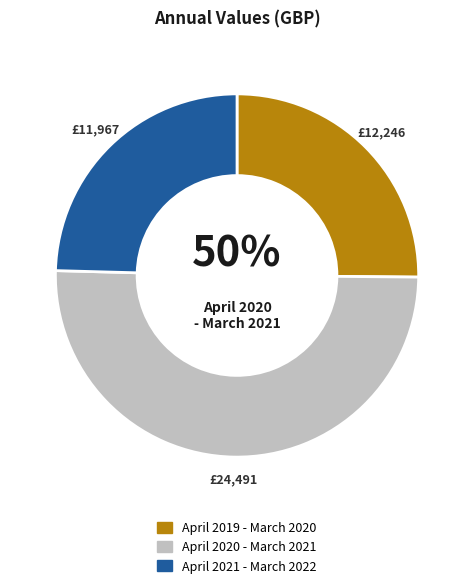

What is the change in value from April 2020 - March 2021 to April 2021 - March 2022?

-12523.9